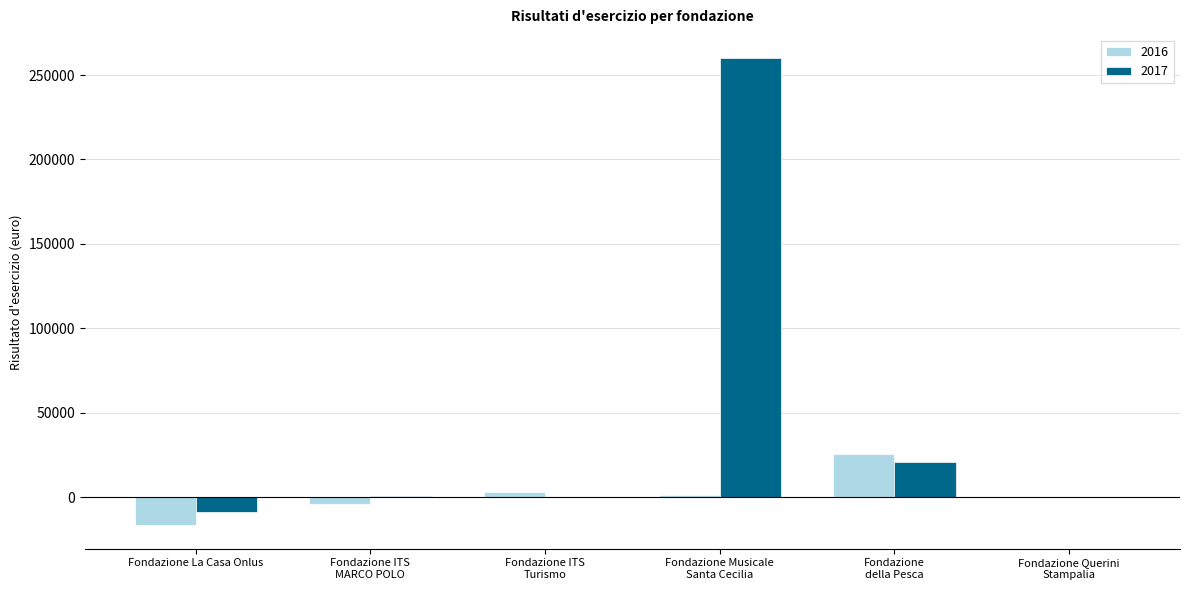

What is the highest value of the 2017 series?

260000.0